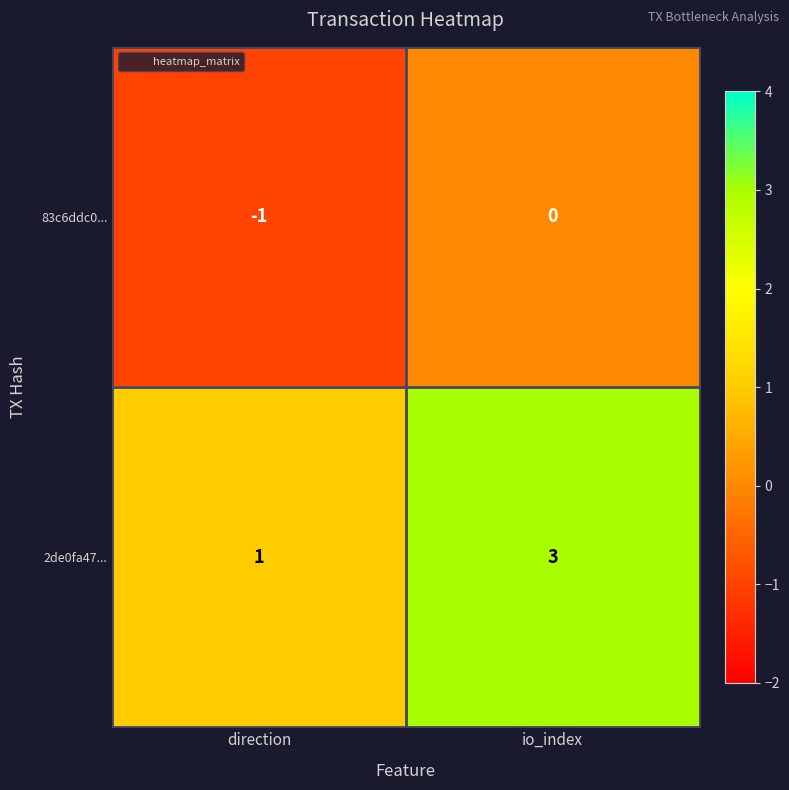

Count the number of data series in this chart.

2